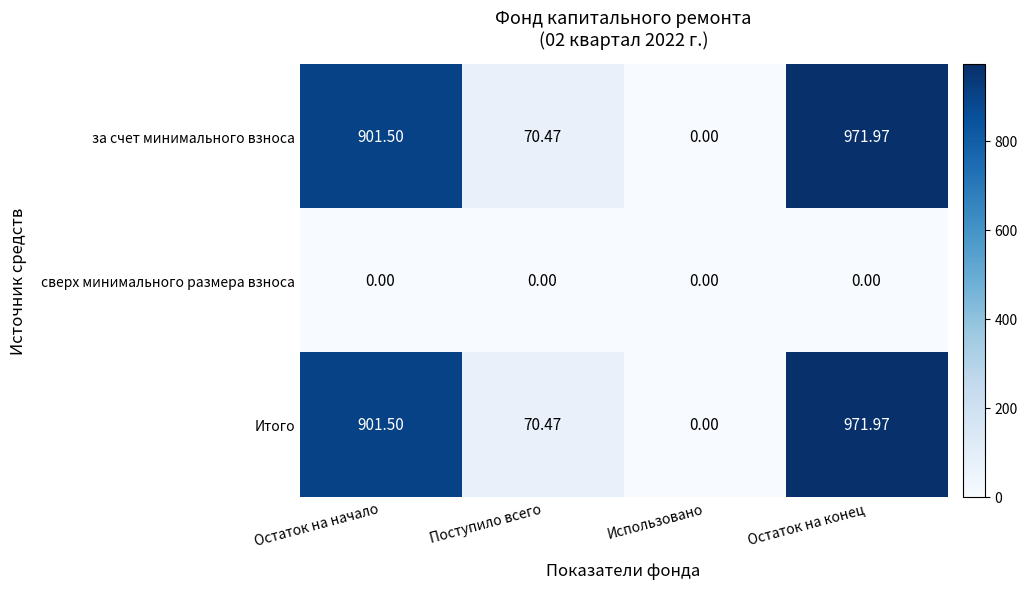

At which category is the sum across all series the highest?

Остаток на конец